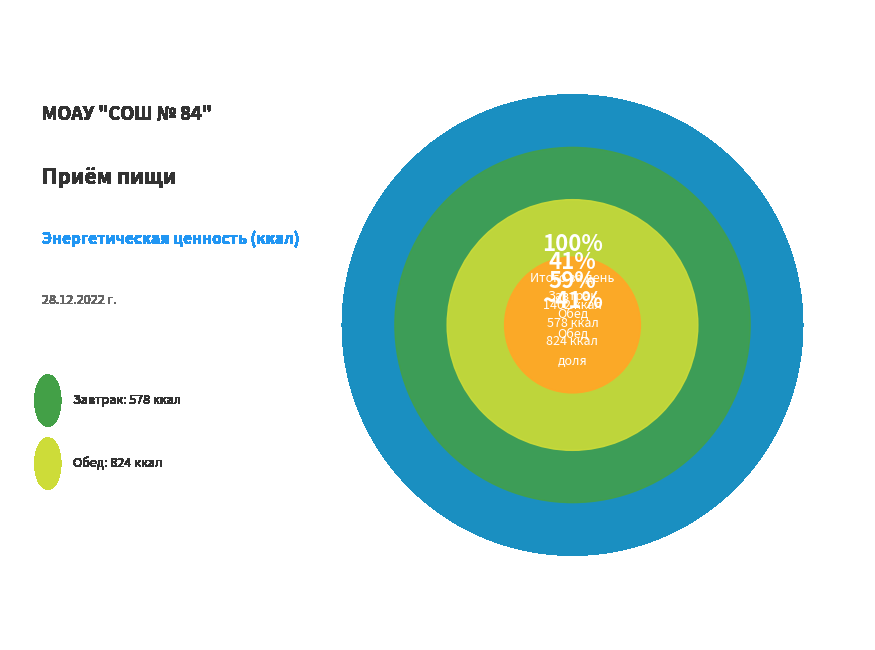

Which slice is the smallest?

Завтрак